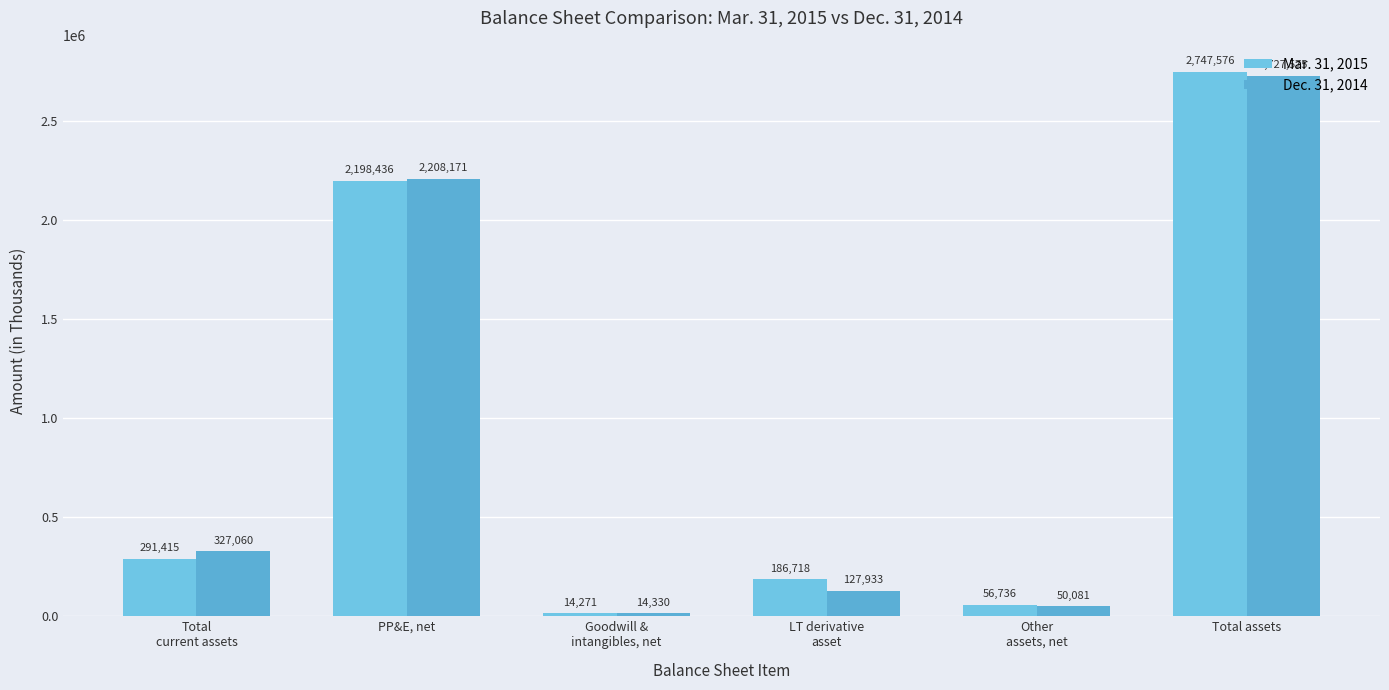

Between Total
current assets and LT derivative
asset, which is larger?

Total
current assets